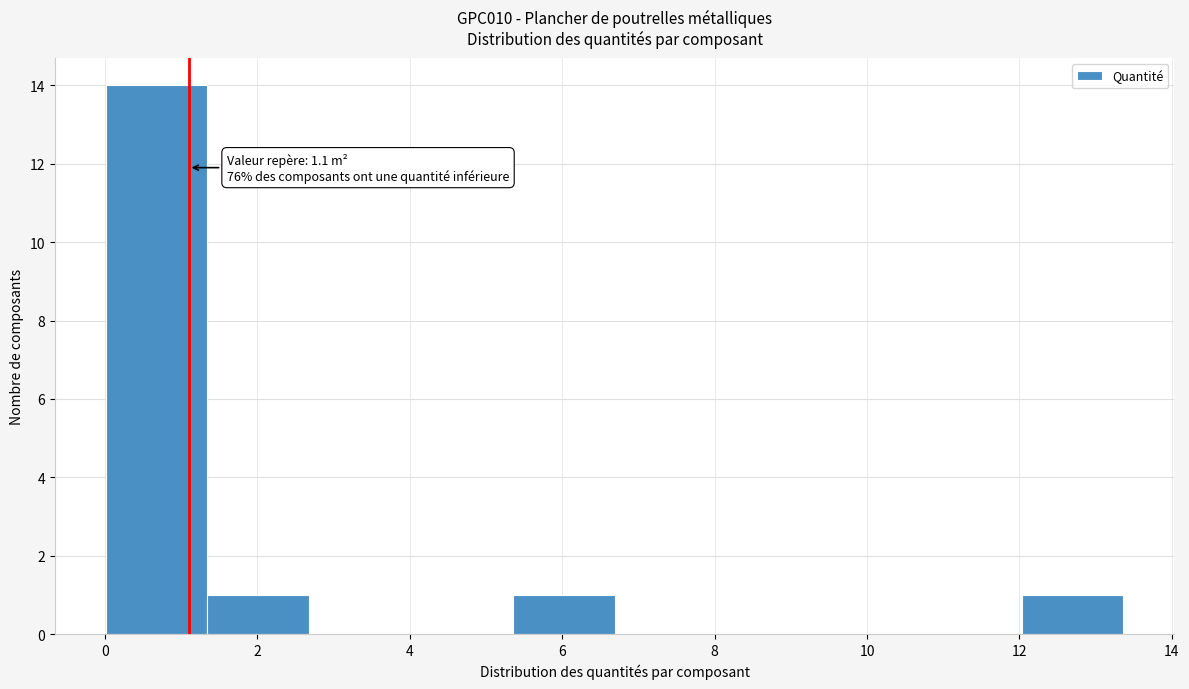

Over which range of the x-axis is the bar tallest?

0.0 to 1.4